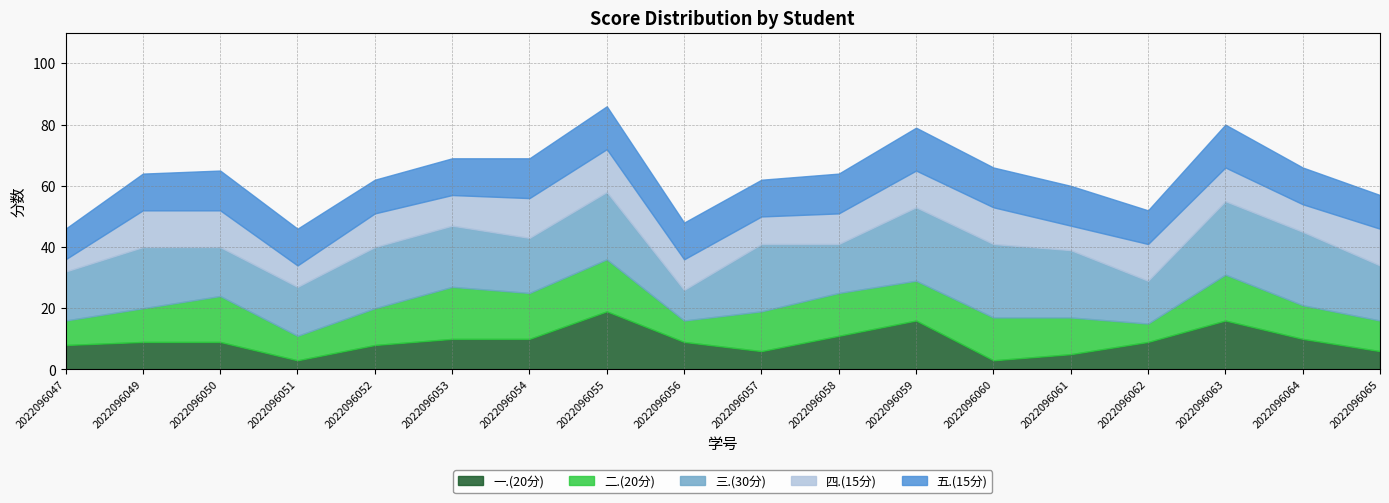

True or false: 三.(30分) has a value of 16 at 2022096058.

True